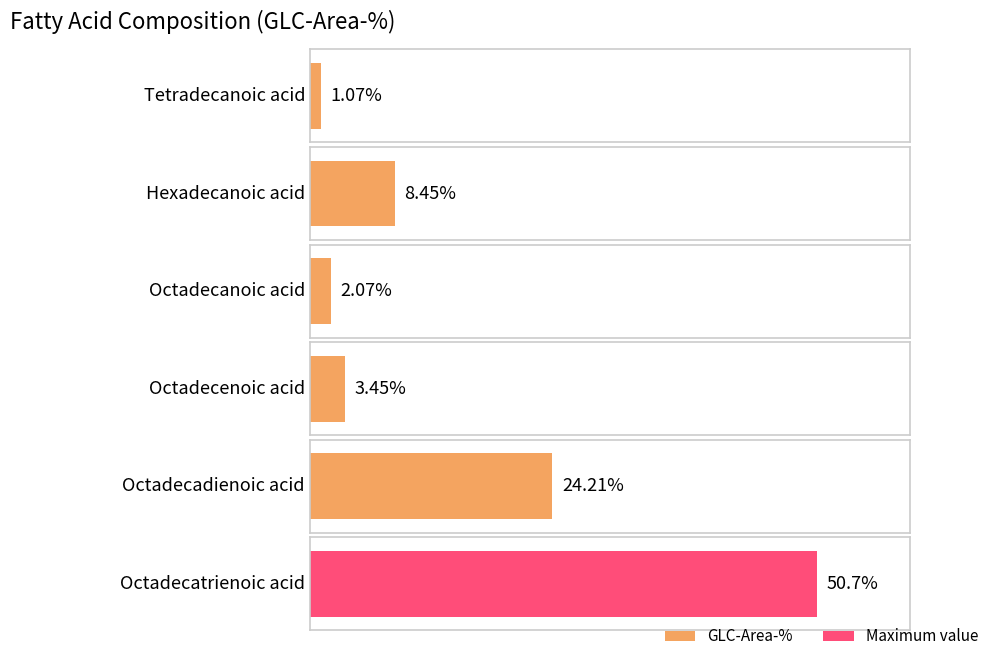

Reading left to right, list all the values displayed in this chart.

Tetradecanoic acid=1.1	Hexadecanoic acid=8.4	Octadecanoic acid=2.1	Octadecenoic acid=3.5	Octadecadienoic acid=24.2	Octadecatrienoic acid=50.7